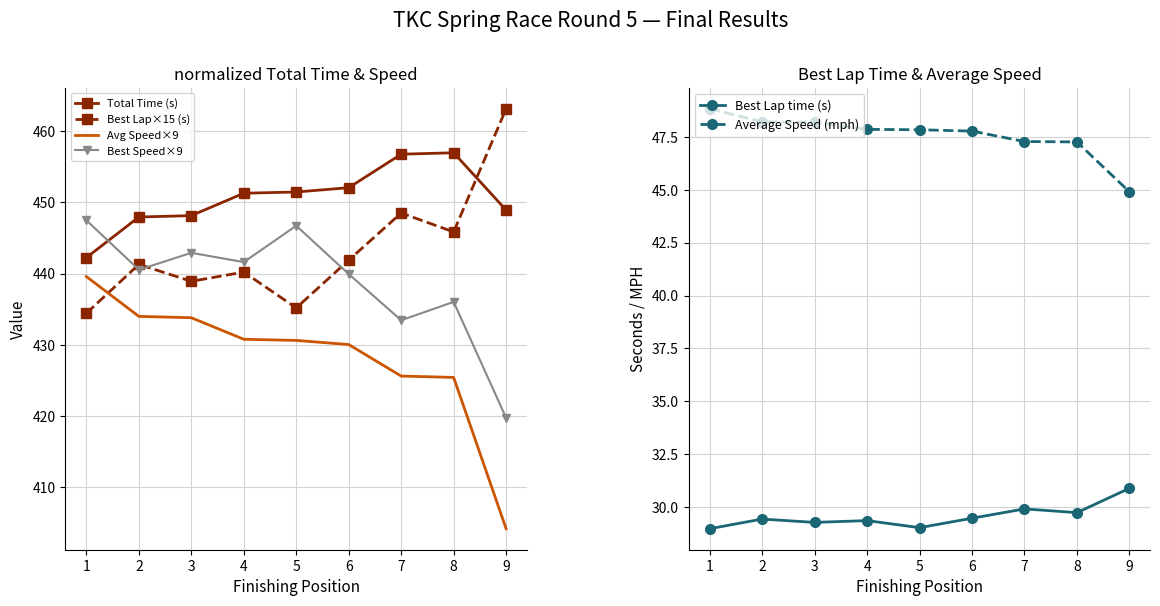

What is the difference between the maximum and minimum values in the Best Lap×15 (s) series?

28.7